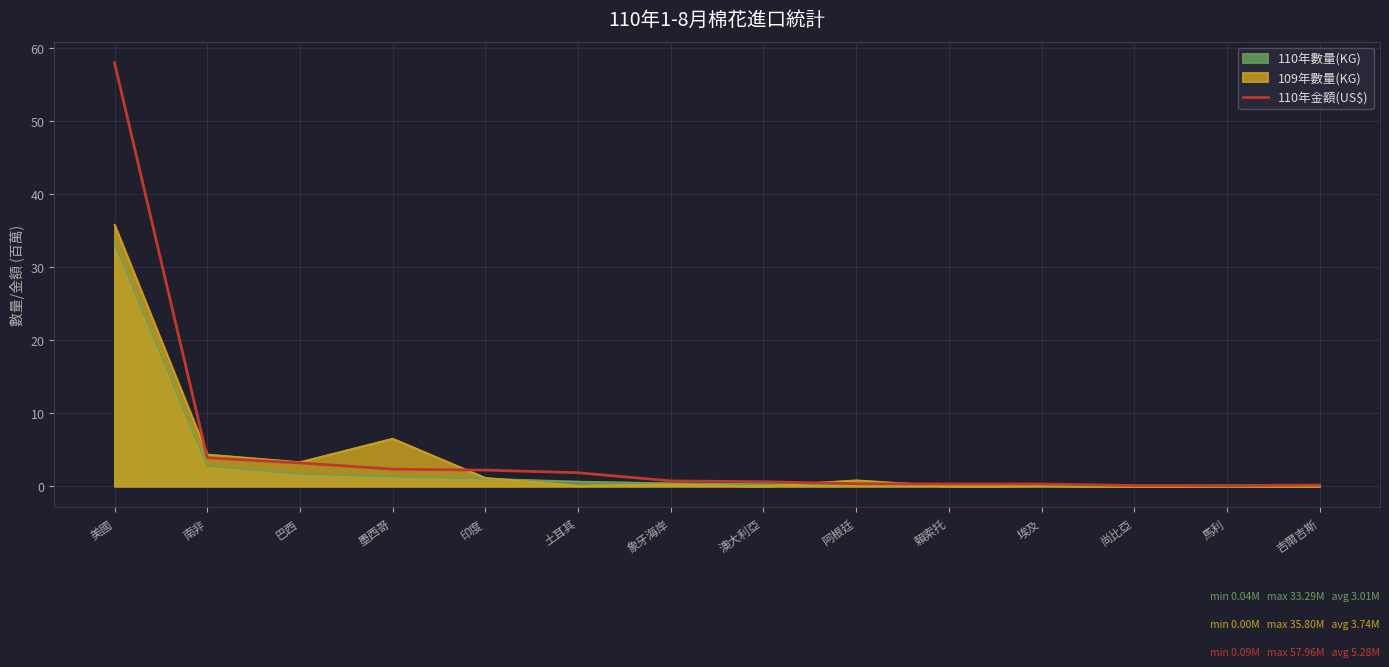

At which category is the sum across all series the highest?

美國